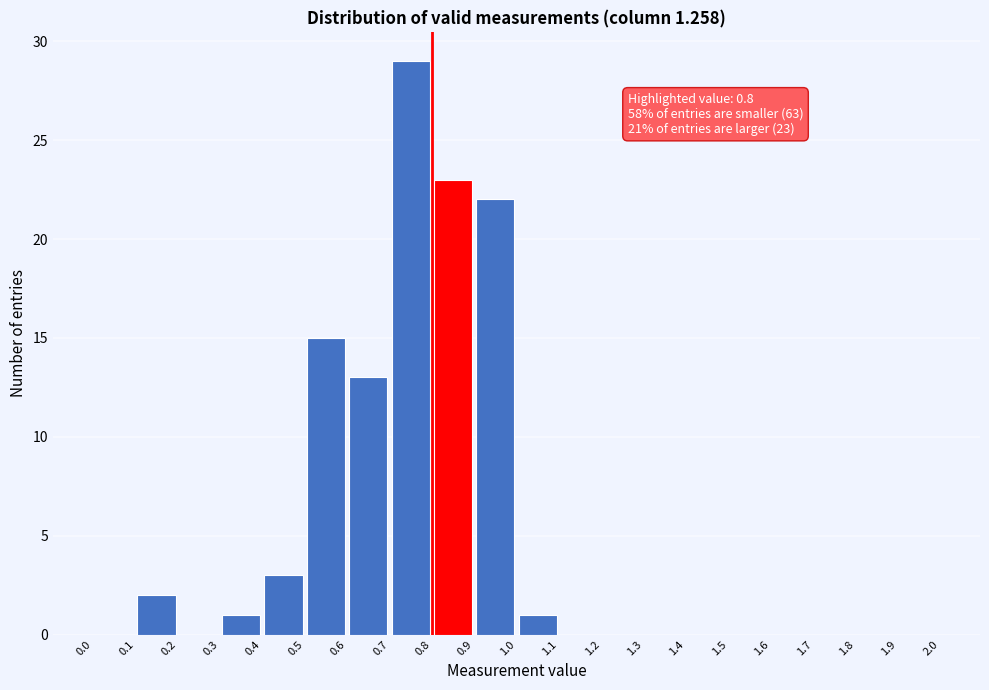

Over which range of the x-axis is the bar tallest?

0.7 to 0.8